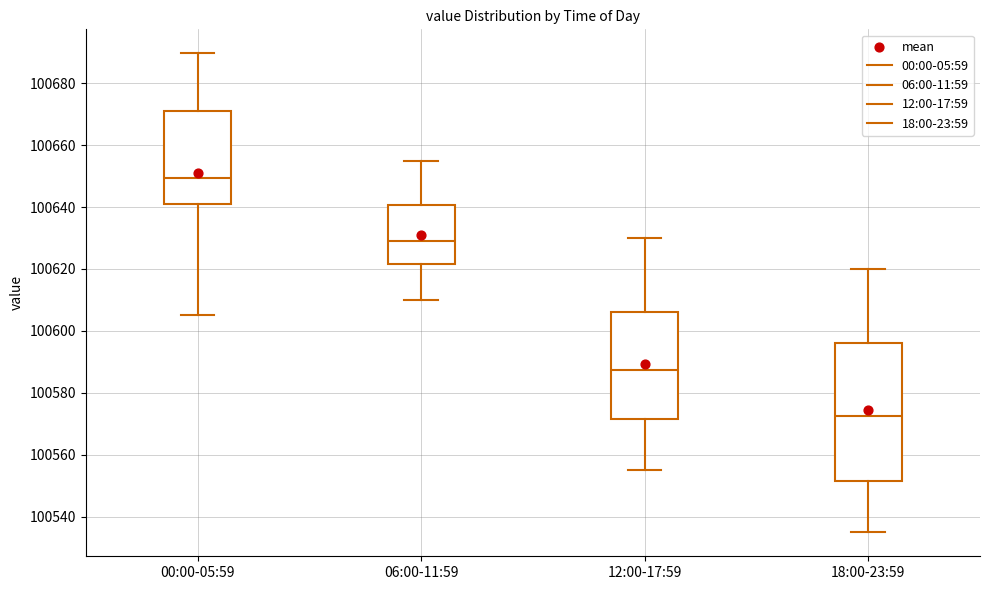

Where is the upper edge of the box for 18:00-23:59 on the y-axis? The values are not printed on the chart, so give them approximately, as read against the axis.

100596